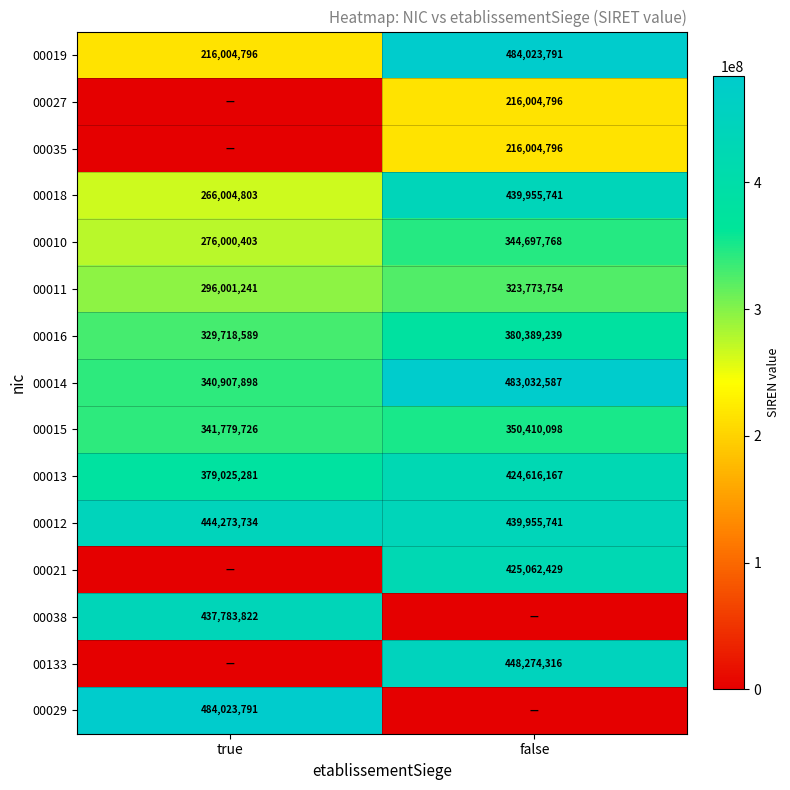

What is the average value of the 00010 series?

310349086